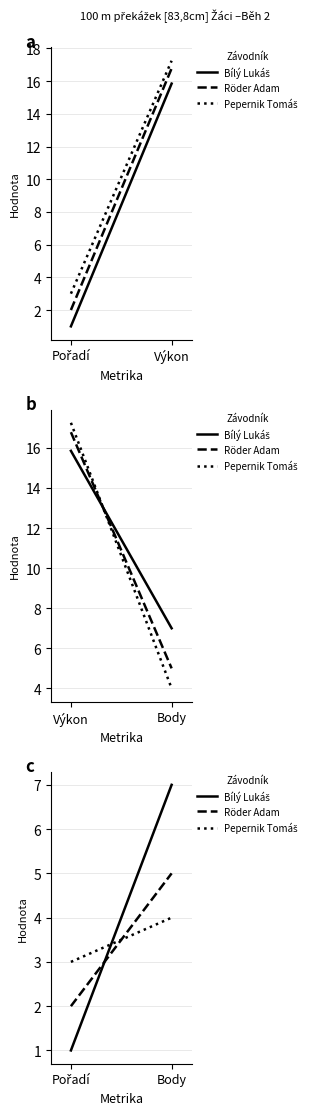

At which label does Pepernik Tomáš reach its peak?

Body